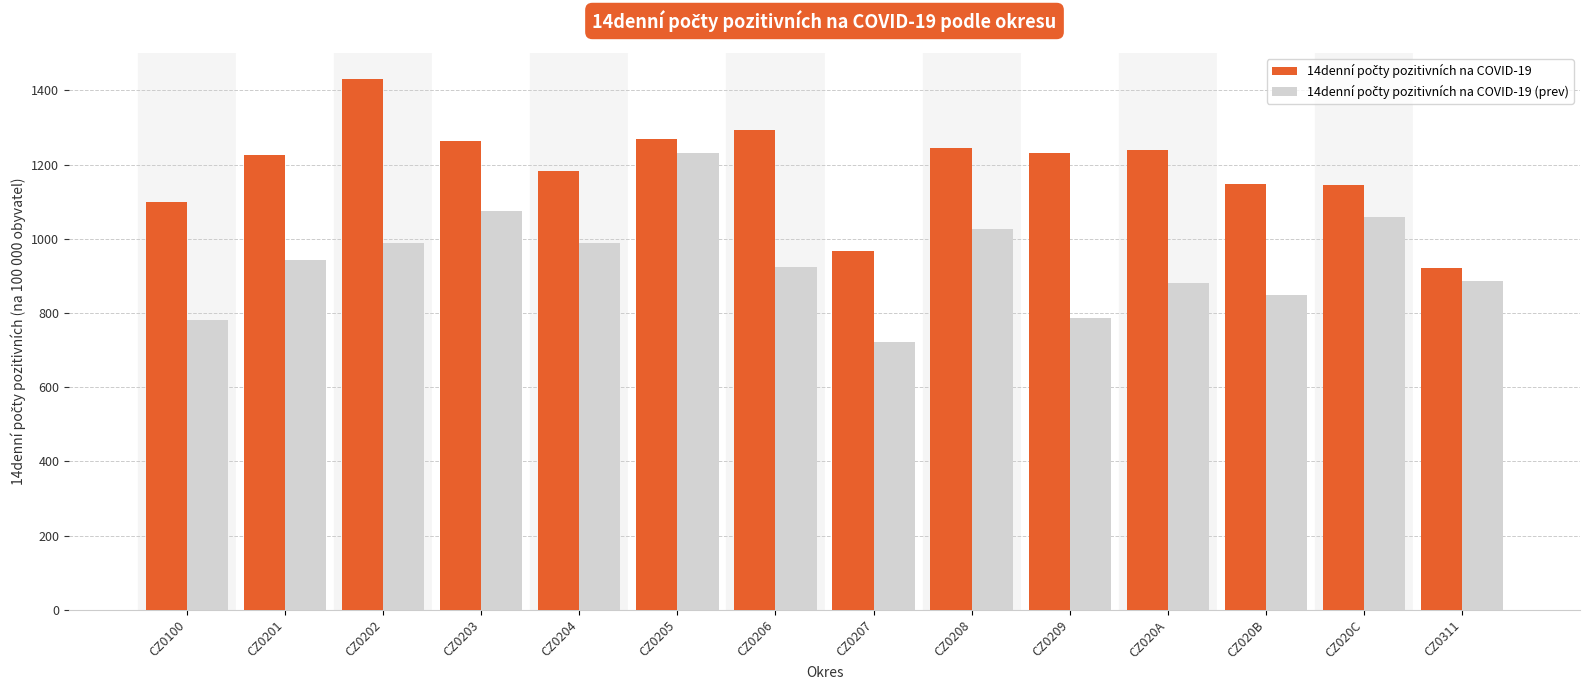

How many categories are shown in the chart?

14